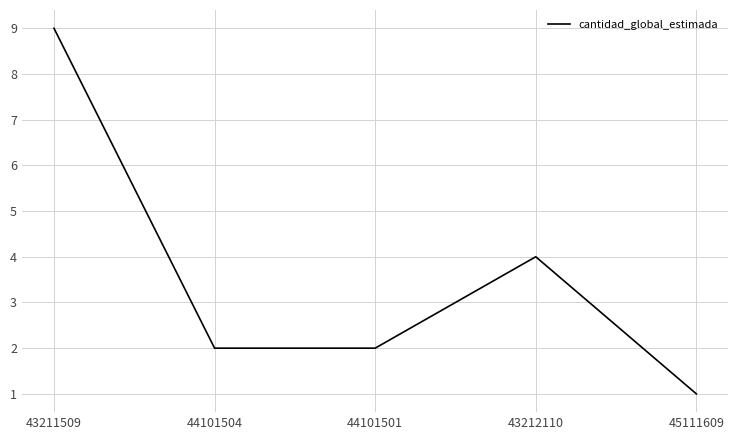

Where is the data nearest to the value 5?

43212110